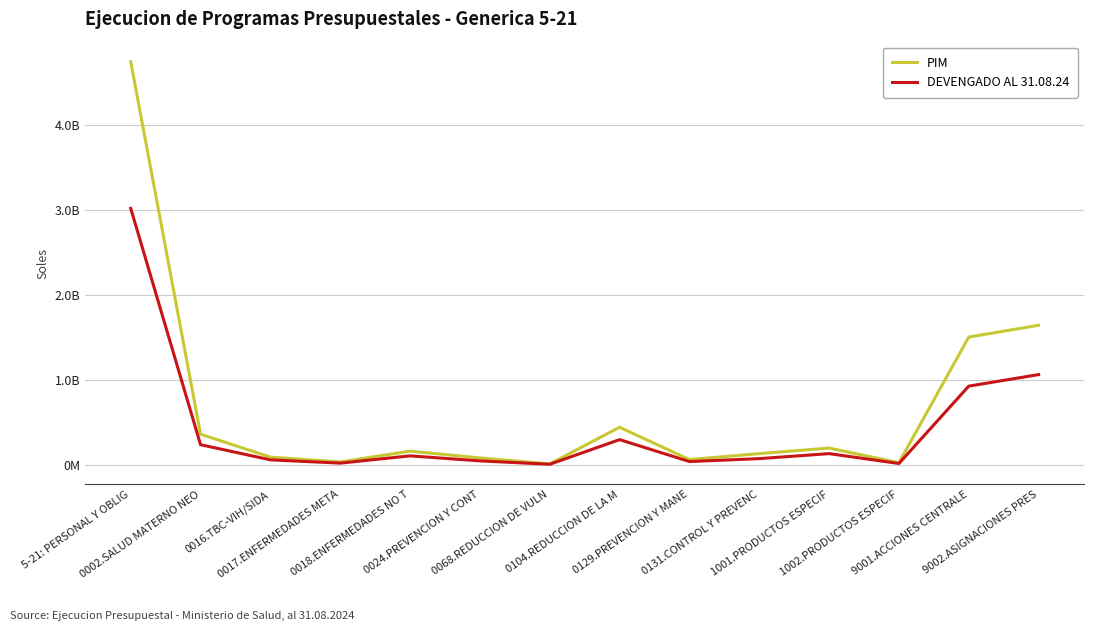

Which has a higher value, 0068.REDUCCION DE VULN or 9001.ACCIONES CENTRALE?

9001.ACCIONES CENTRALE